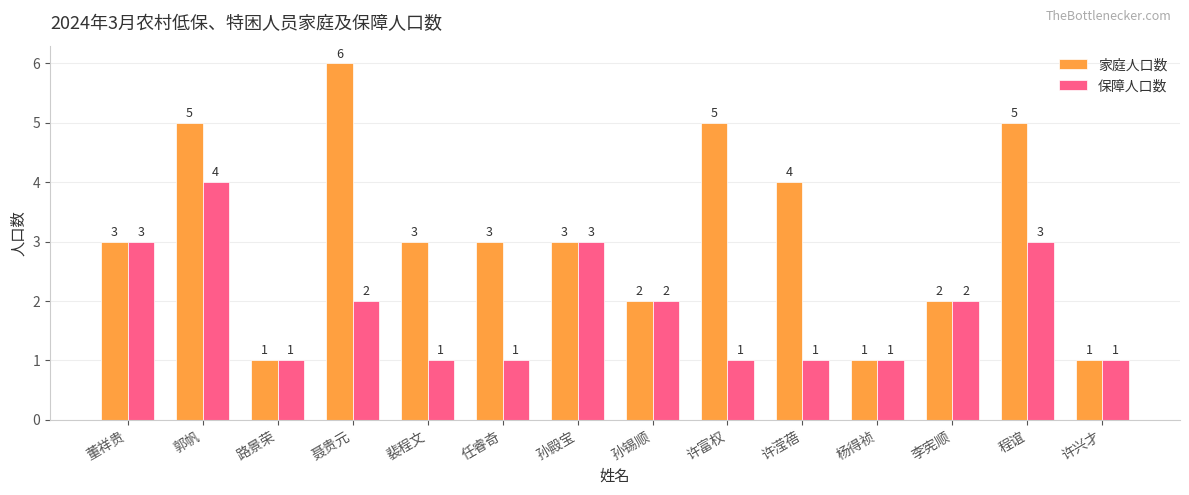

The 保障人口数 series shows 1 at 李宪顺. True or false?

False